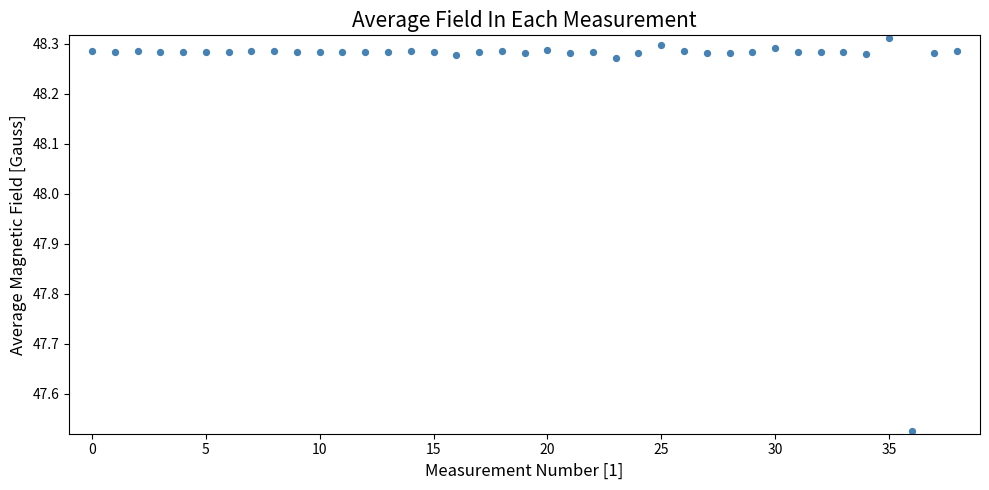

What is the range of Y values (max minus min)?

0.8